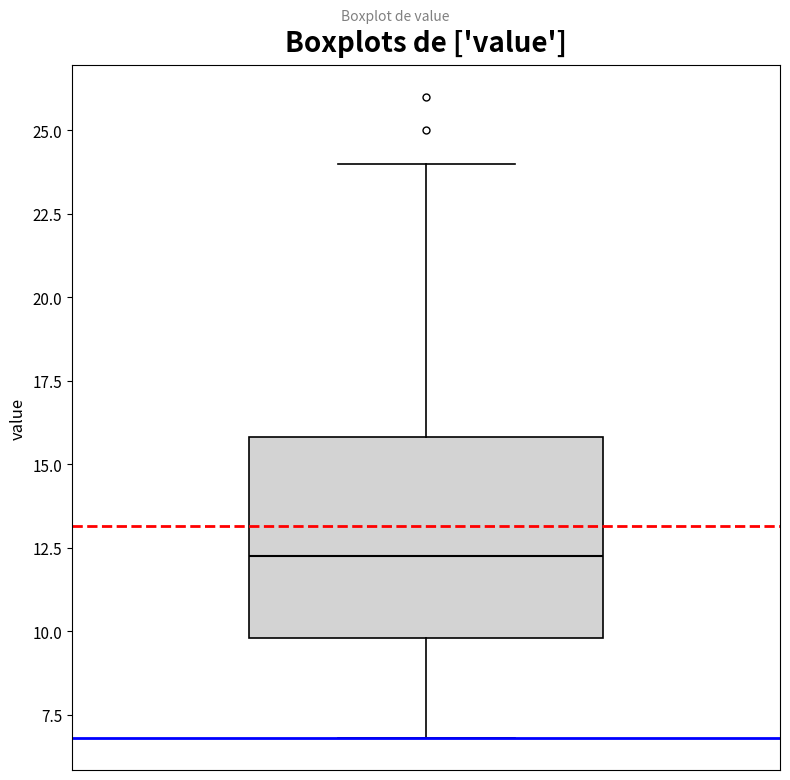

Where does the lower whisker of the box end on the y-axis? The values are not printed on the chart, so give them approximately, as read against the axis.

7.0